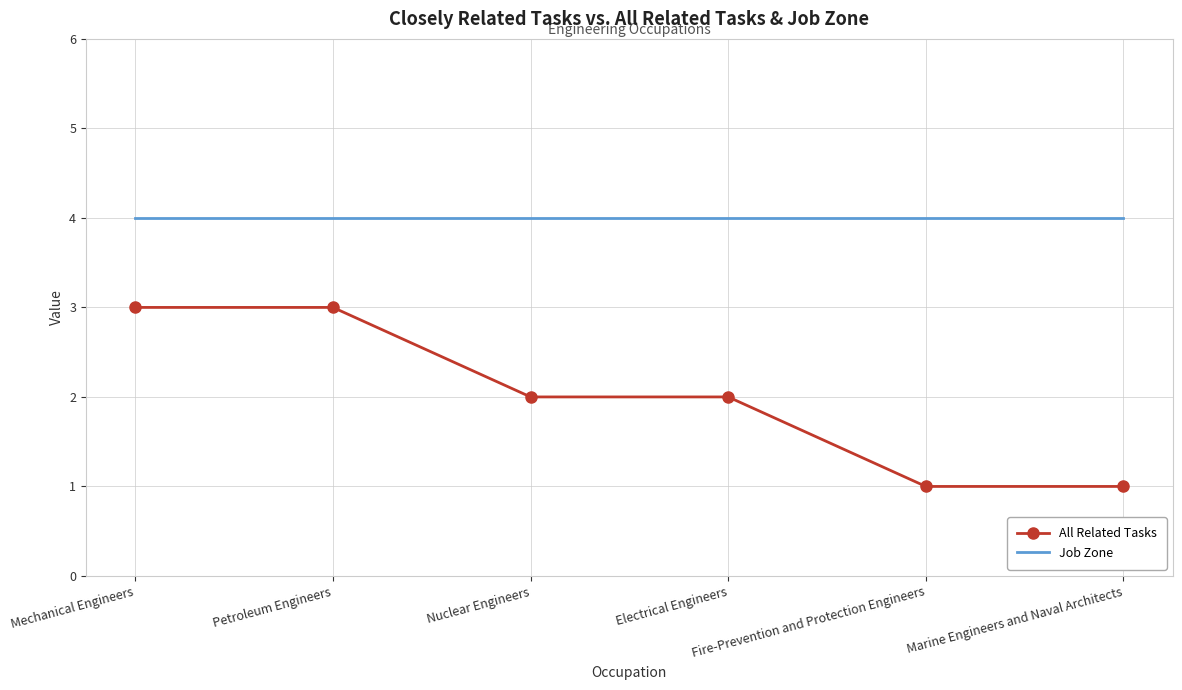

What is the maximum value for All Related Tasks?

3